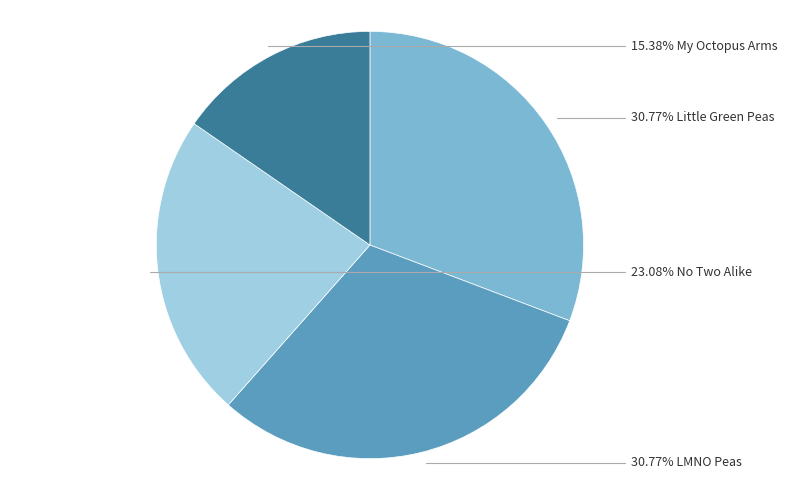

How many segments does this pie chart have?

4